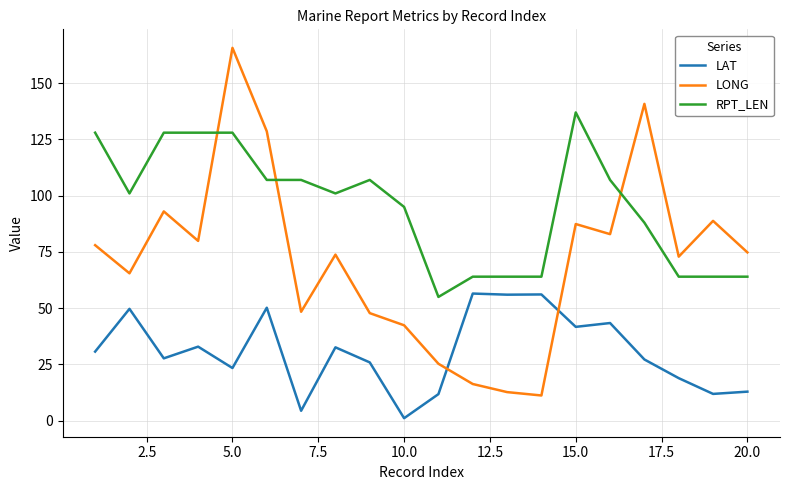

Which series has the widest spread of values?

LONG